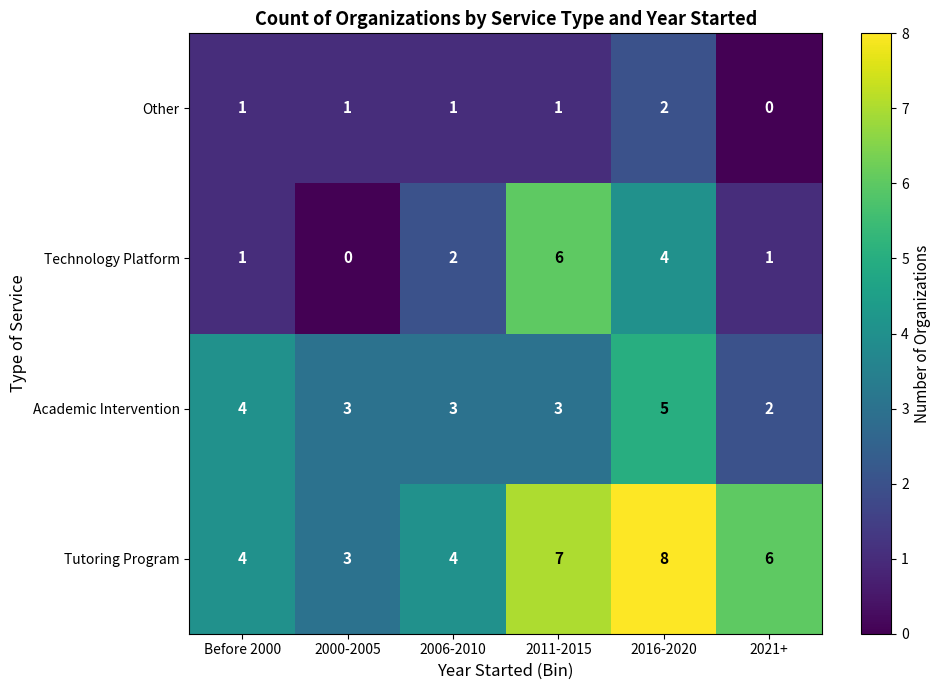

The value of Technology Platform at 2000-2005 is 0. True or false?

True